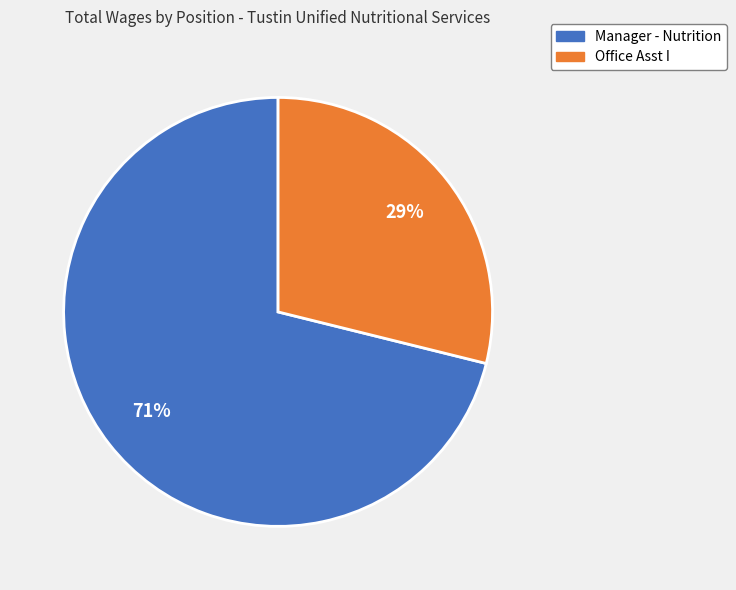

To the nearest percent, what is the difference between the largest and smallest slice percentages?

42%